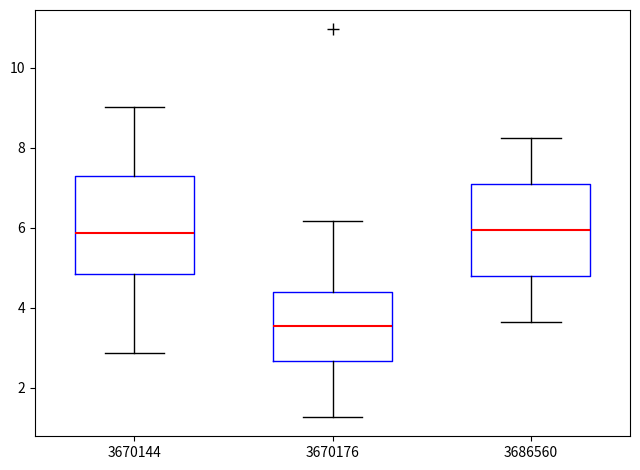

Where does the median line of the box at x = 3686560 sit on the y-axis? The values are not printed on the chart, so give them approximately, as read against the axis.

6.0